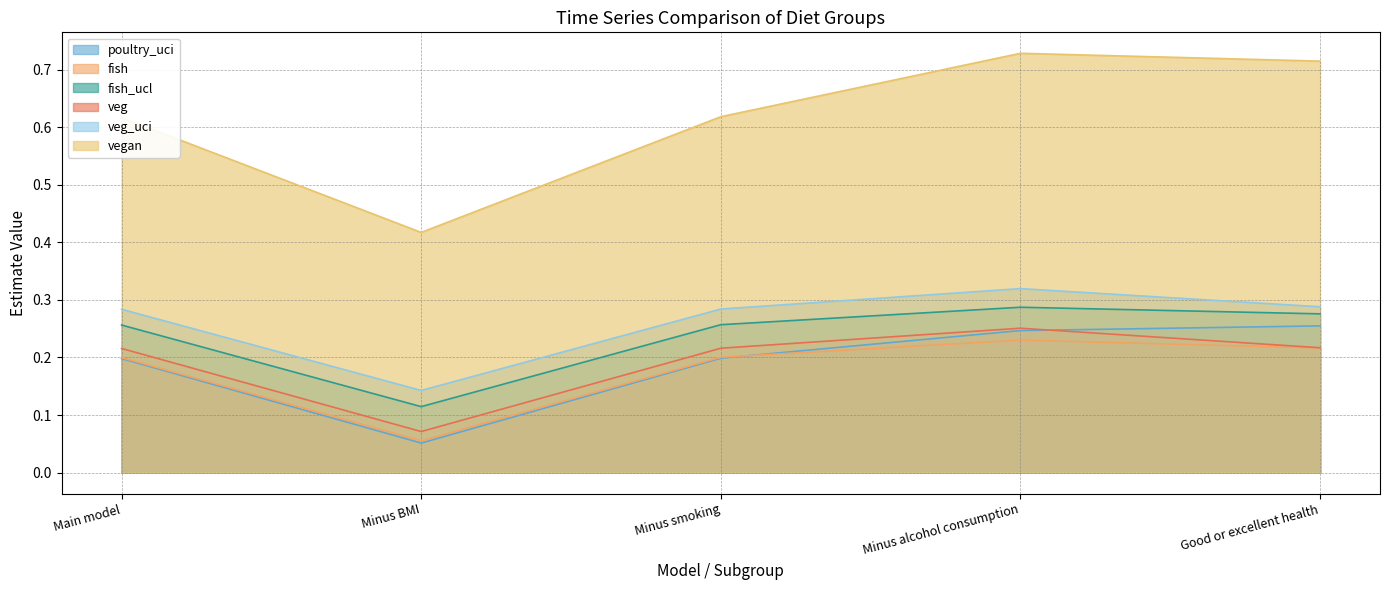

The poultry_uci series shows 0.1 at Minus BMI. True or false?

False